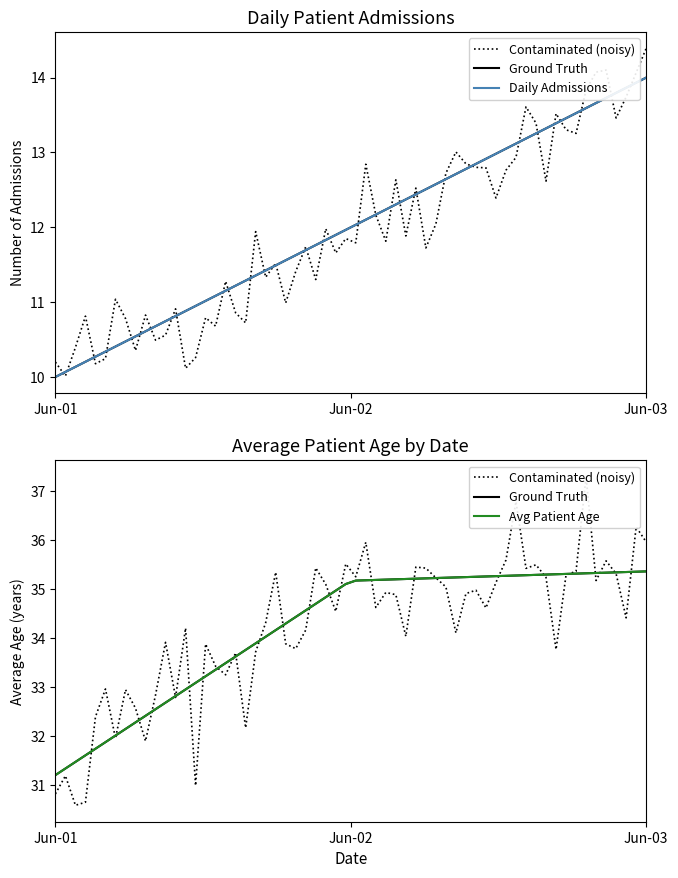

The value of Daily Admissions at 2023-06-09 is 6. True or false?

False